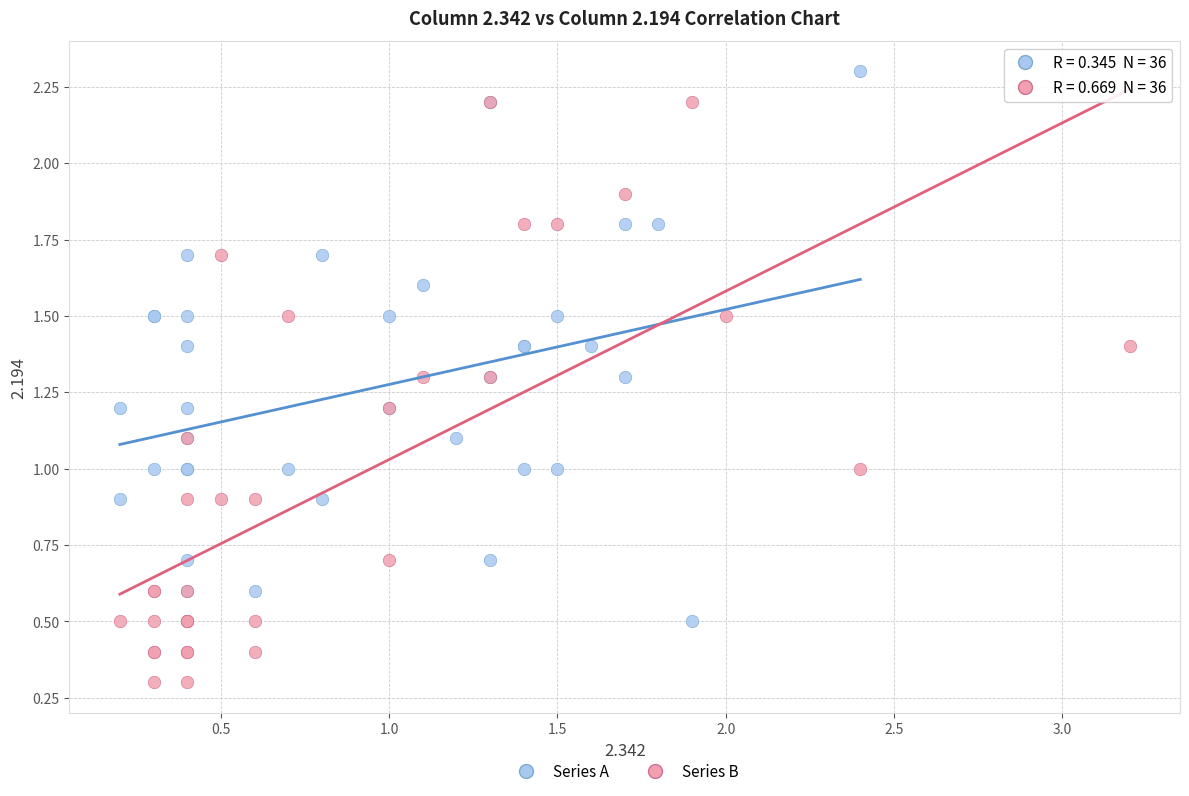

Which series reaches the maximum Y coordinate?

Series A